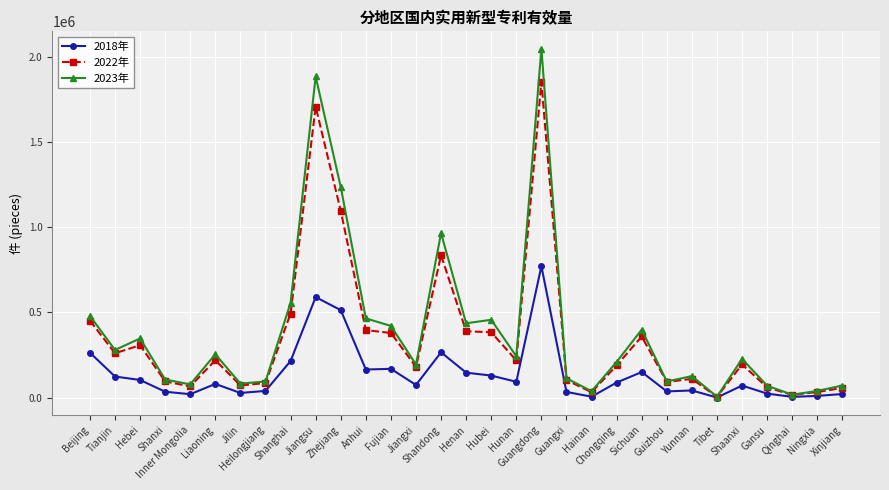

Which series has the largest range (max minus min)?

2023年